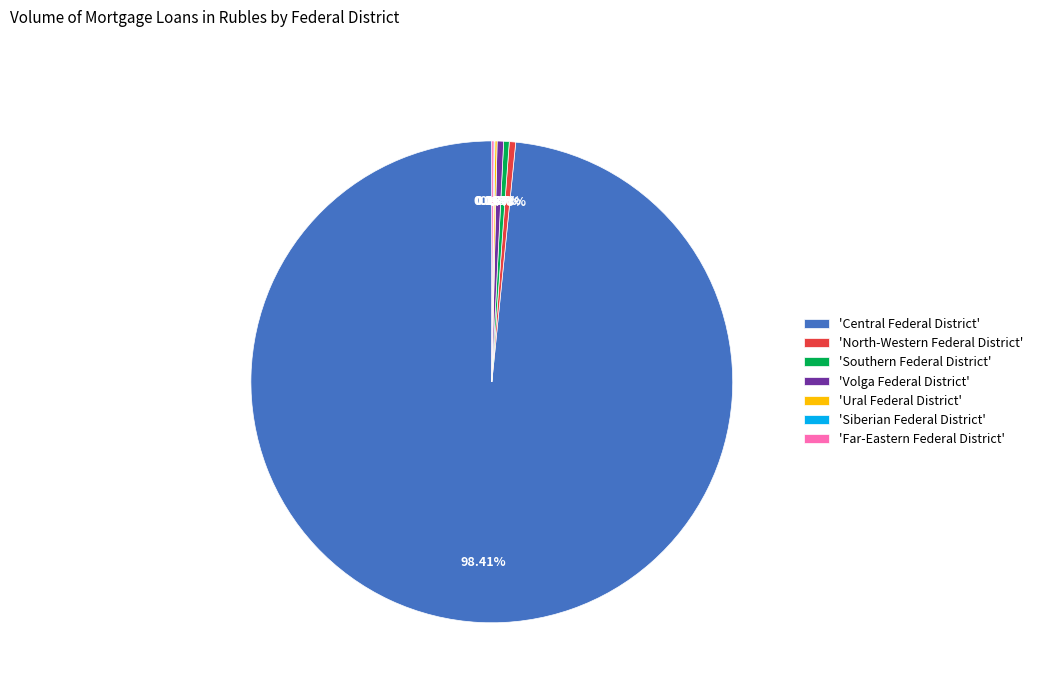

Does any single category account for the majority?

Yes